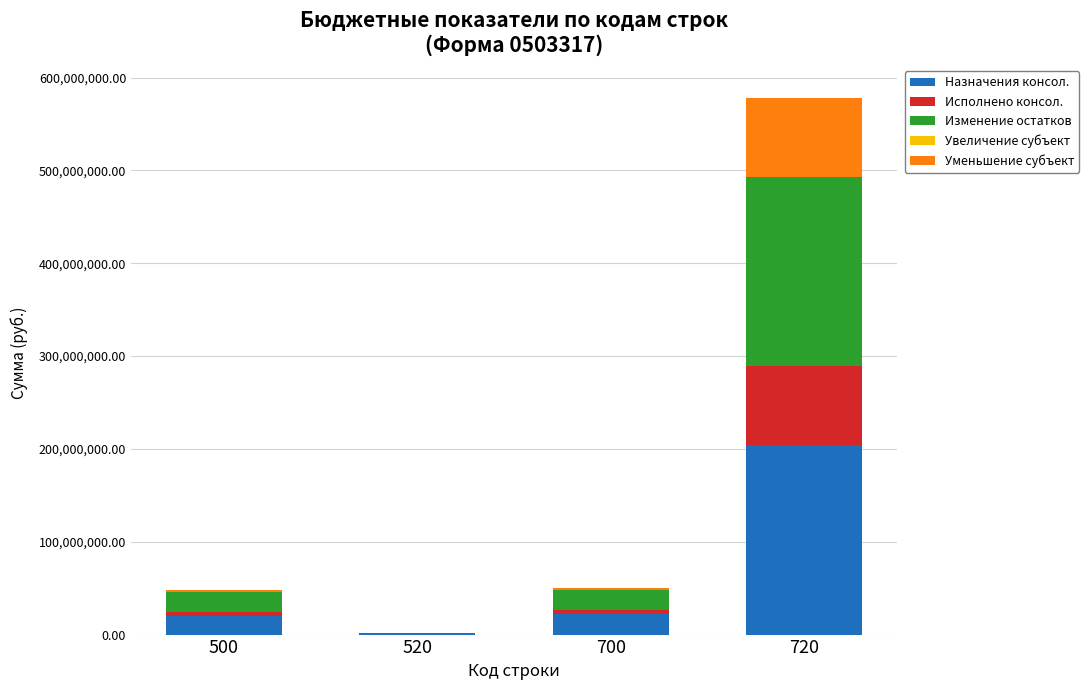

At which category is the sum across all series the highest?

720